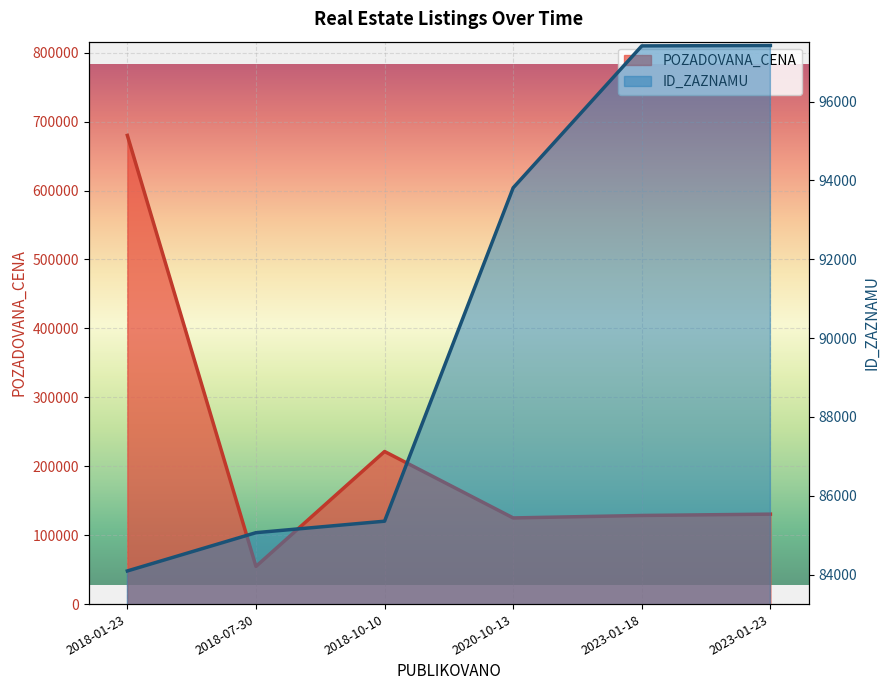

The ID_ZAZNAMU series shows 93811 at 2020-10-13. True or false?

True